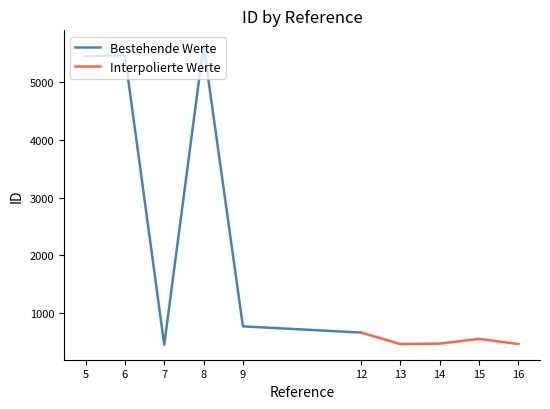

Count the number of categories in the chart.

10